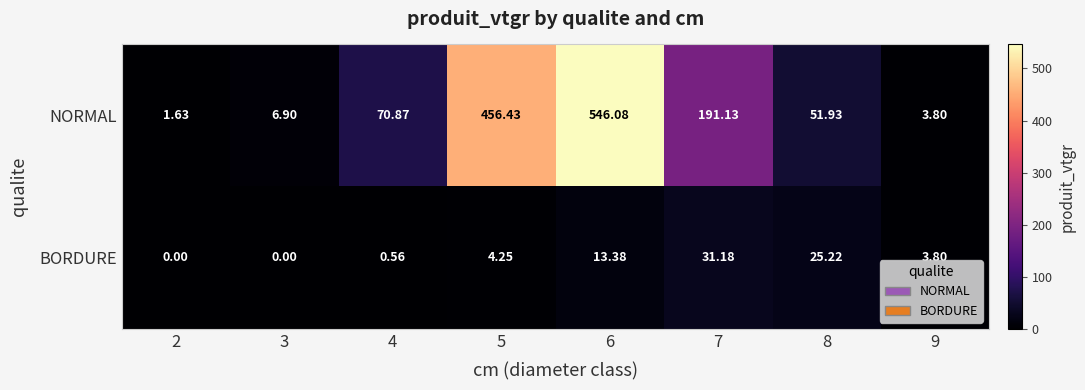

Is the value of BORDURE at 7 greater than the value of NORMAL at 2?

Yes